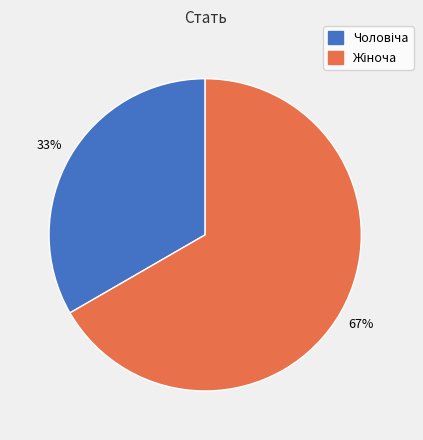

To the nearest percent, what is the average slice percentage?

50%